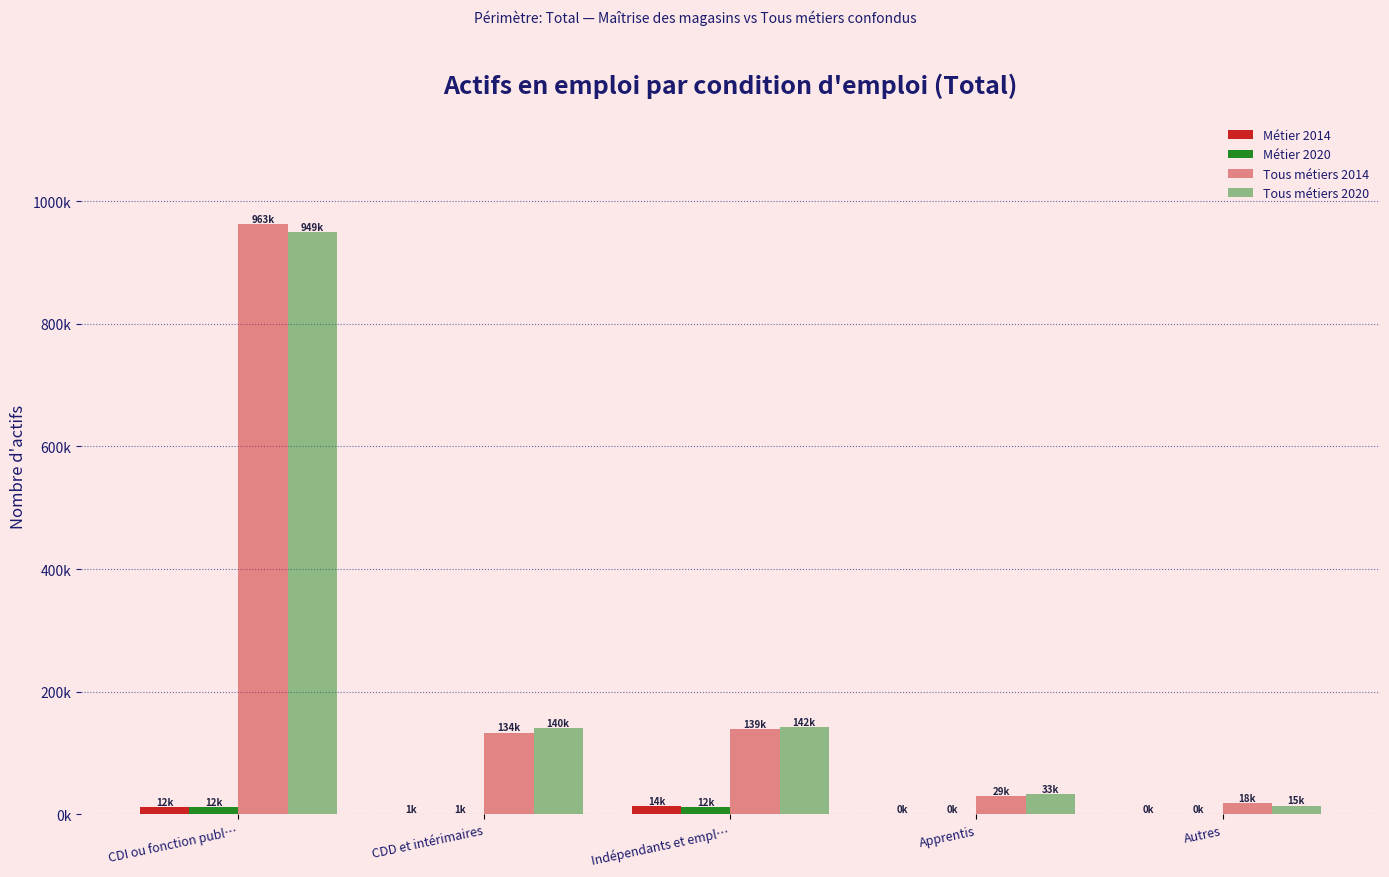

Does the chart contain stacked bars?

No